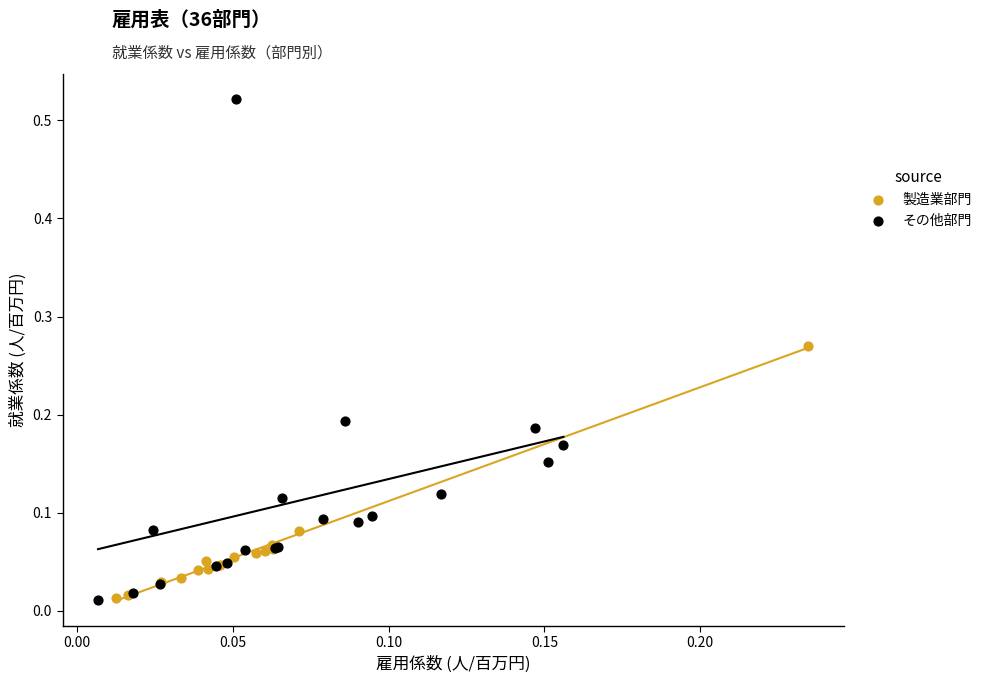

Which series has the widest spread of Y values?

その他部門